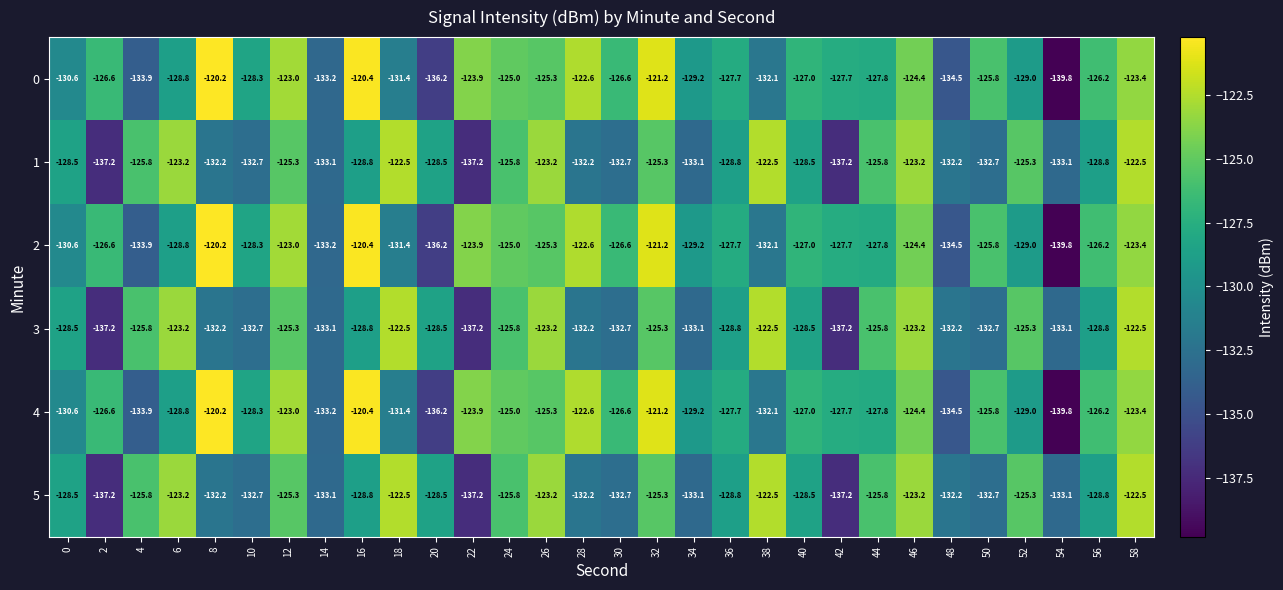

What is the average value of the 1 series?

-128.9